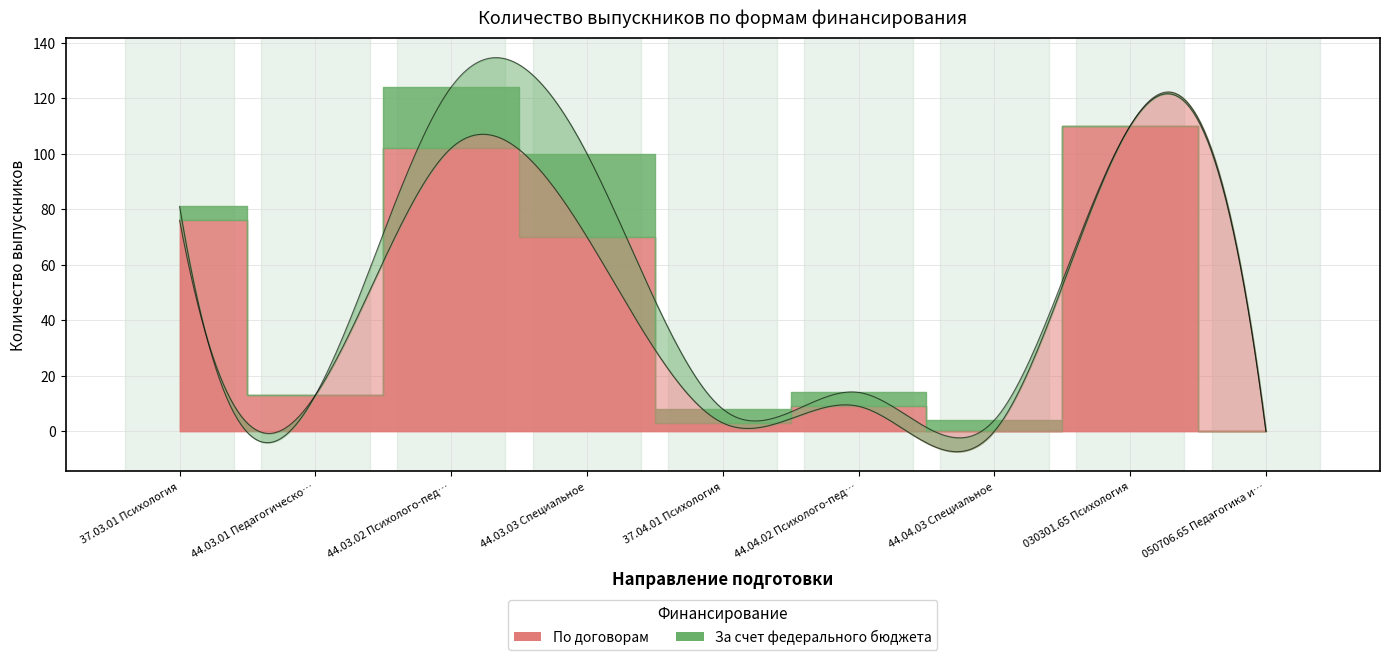

True or false: За счет федерального бюджета has a value of 6 at 44.03.02 Психолого-педагогическое.

False